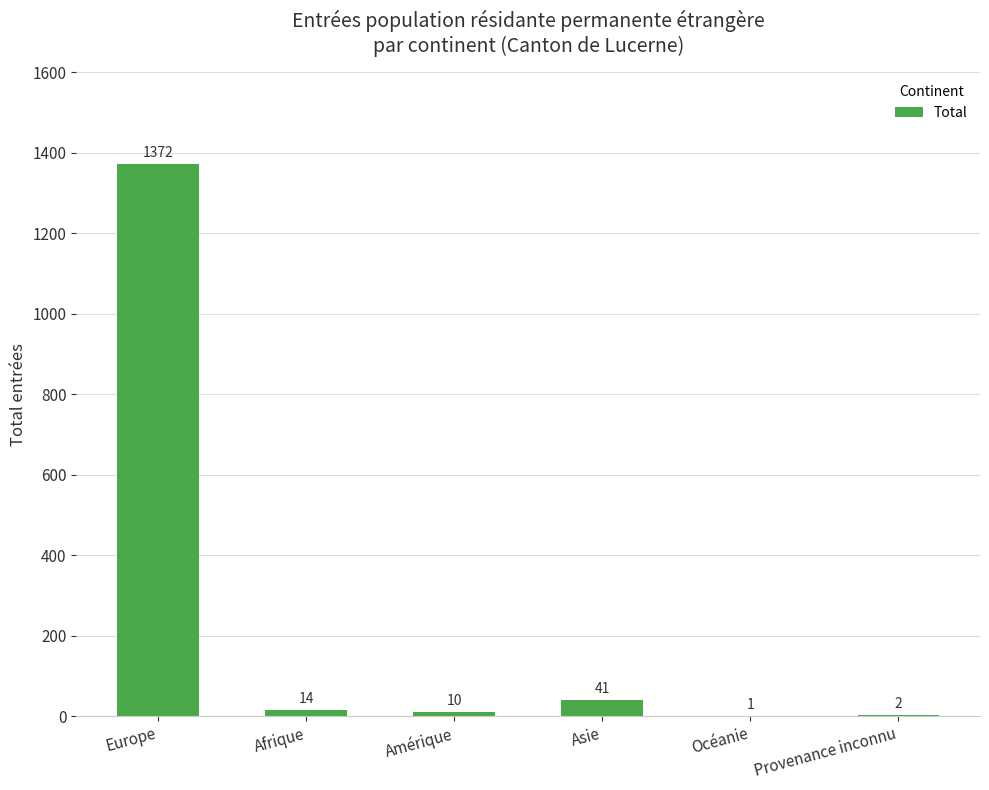

How many categories are shown in the chart?

6